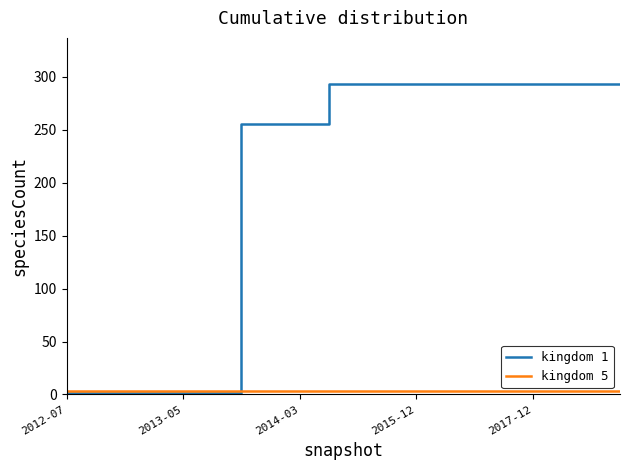

What is the sum of all kingdom 1 values?

3997